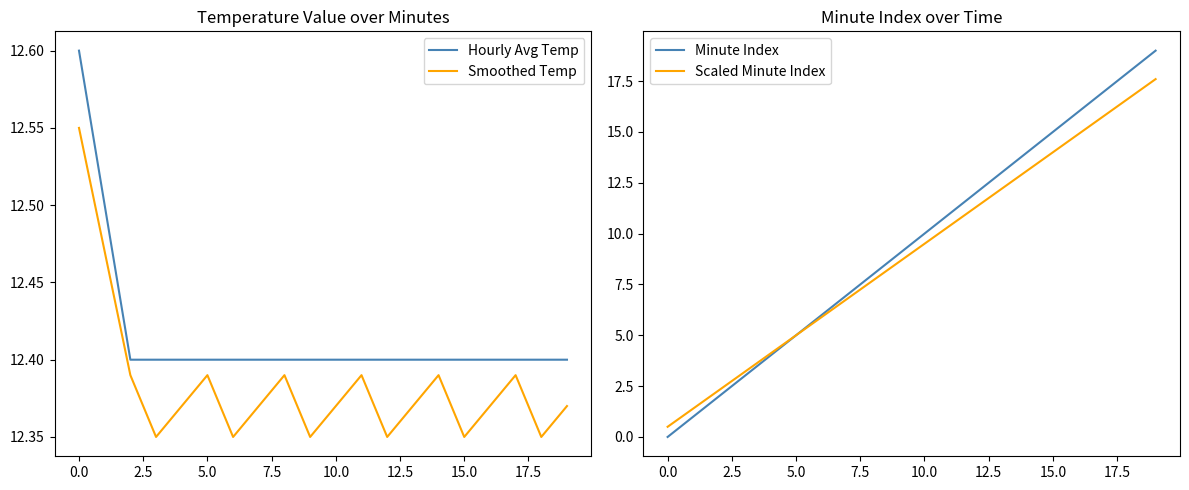

Which series ends up on top after the final intersection of Scaled Minute Index and Hourly Avg Temp?

Scaled Minute Index